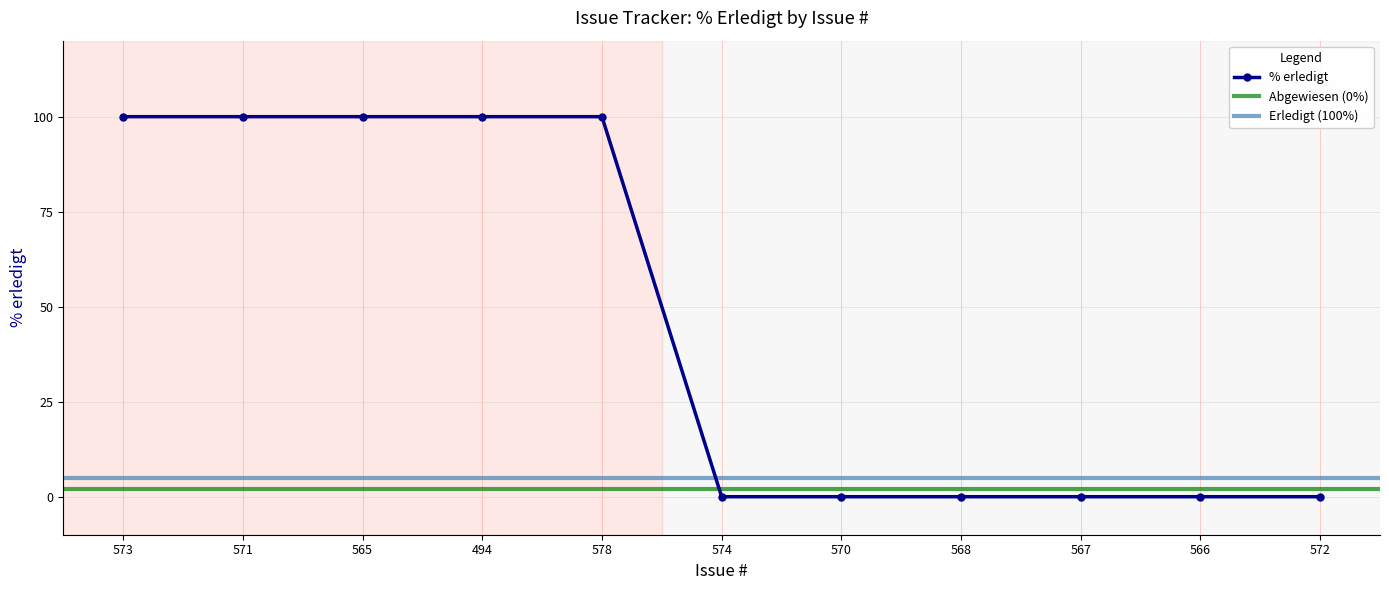

Where is the data nearest to the value 50?

573